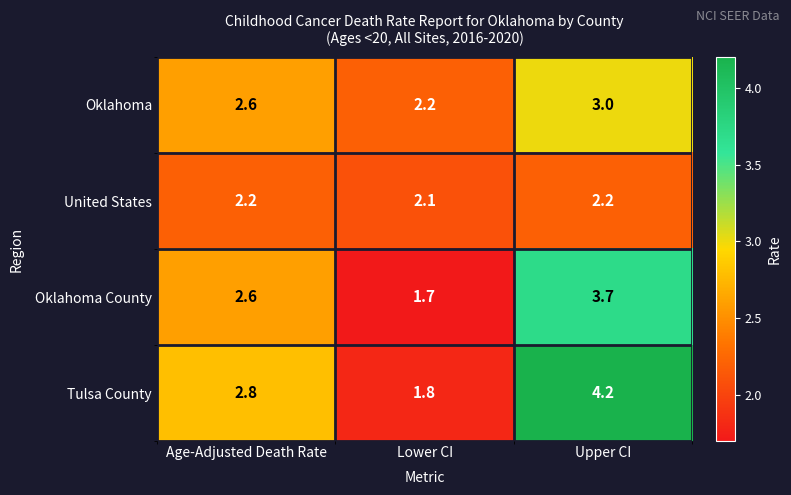

What is the minimum value shown in the chart?

1.7